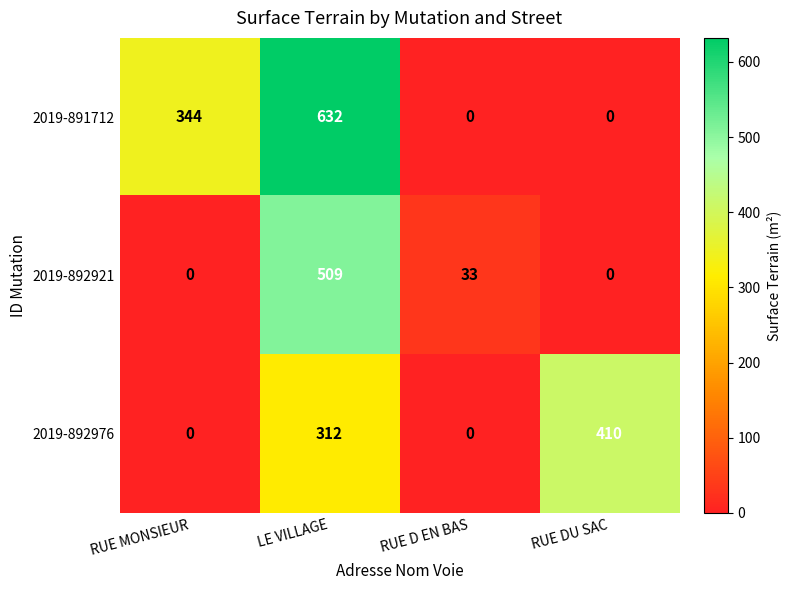

Which series changed the most between LE VILLAGE and RUE DU SAC?

2019-891712